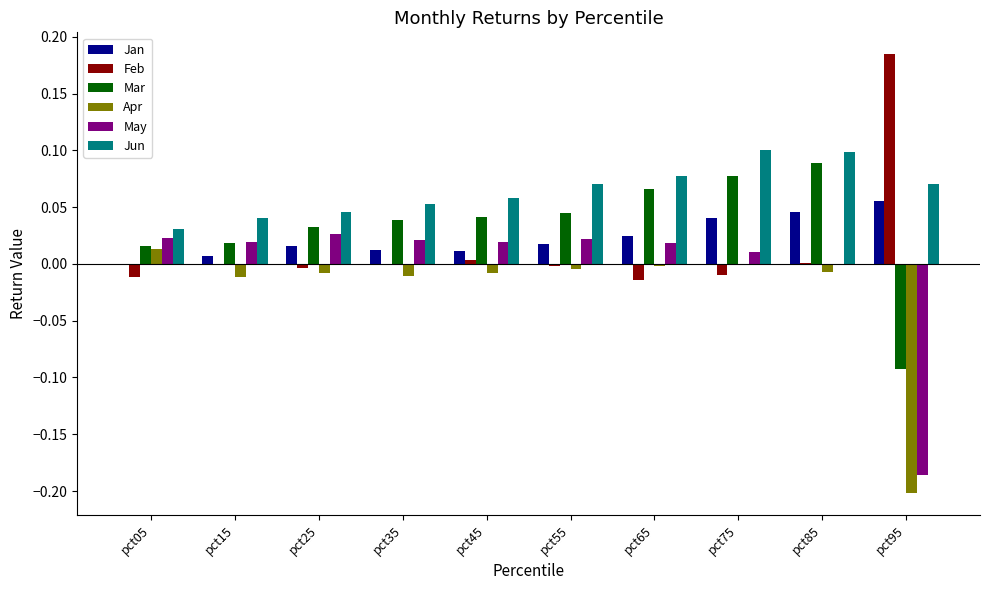

Is it true that Jun equals 0.0 at pct55?

False